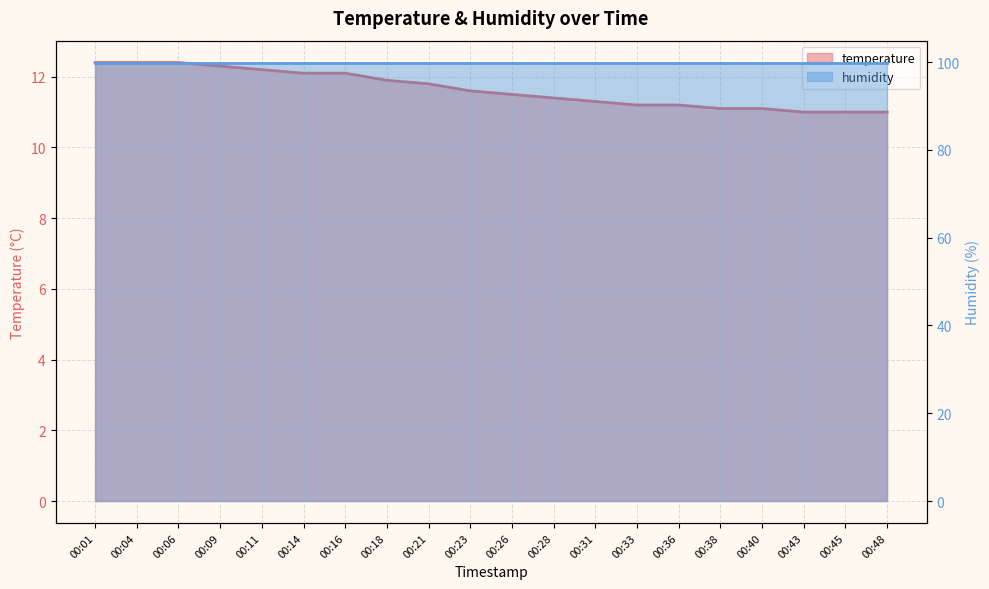

What is the difference between the values at 00:01 and 00:36?

1.2